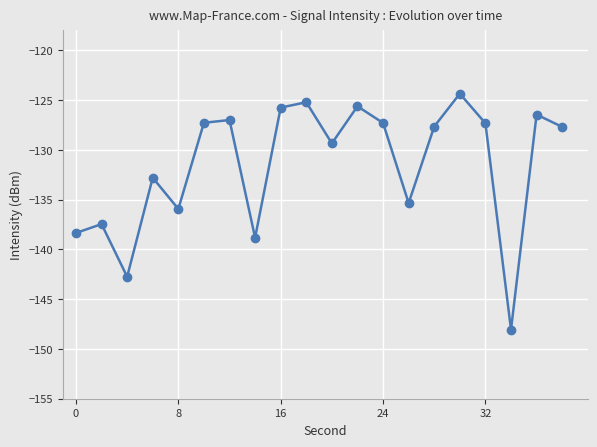

How many interior local peaks (higher than both neighbors) does the data have?

7